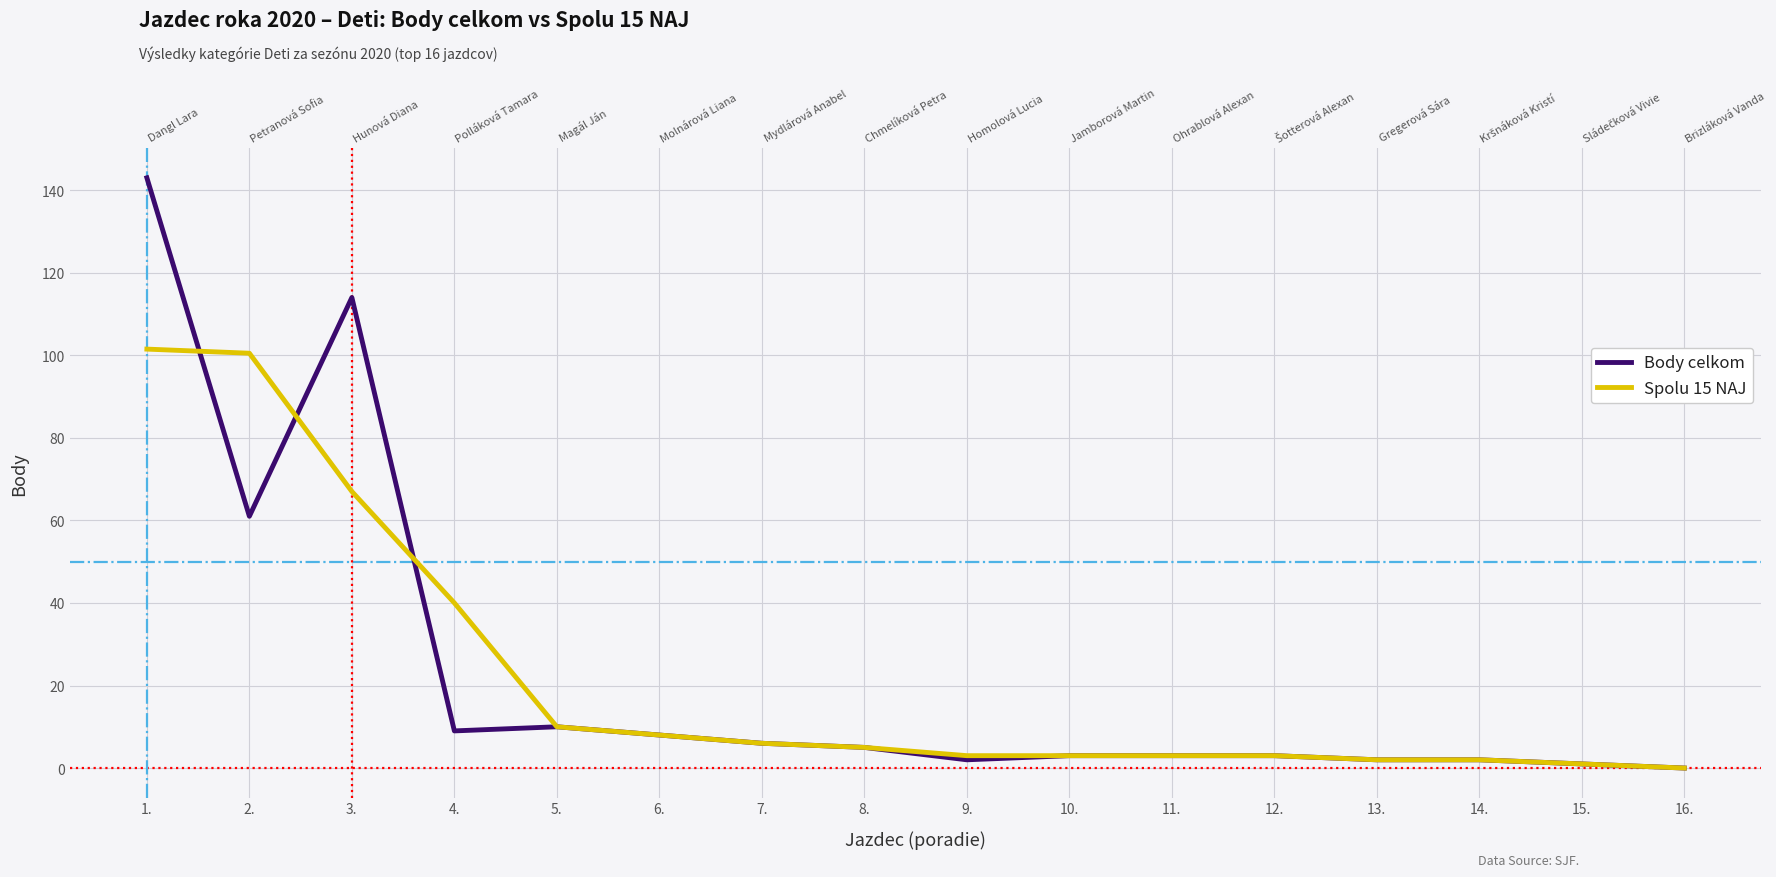

How many data points in Body celkom are less than 5?

8